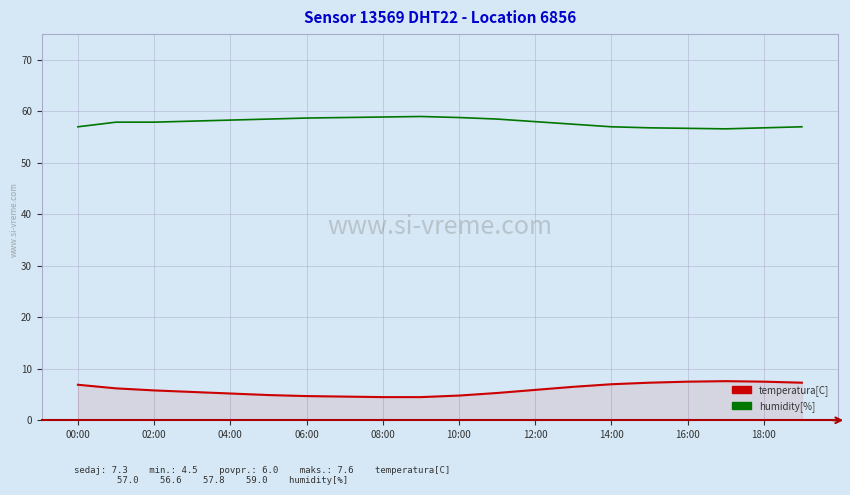

True or false: temperatura[C] and humidity[%] cross at least once.

False